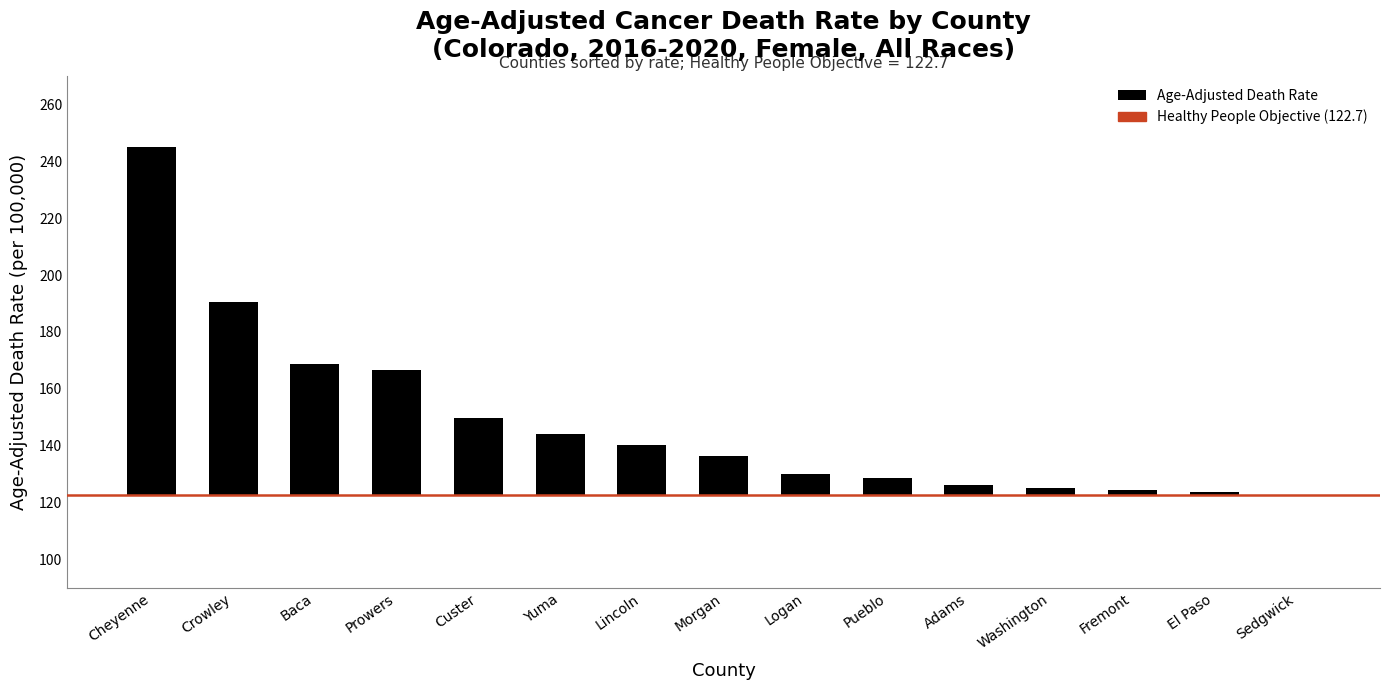

Count the number of categories in the chart.

15